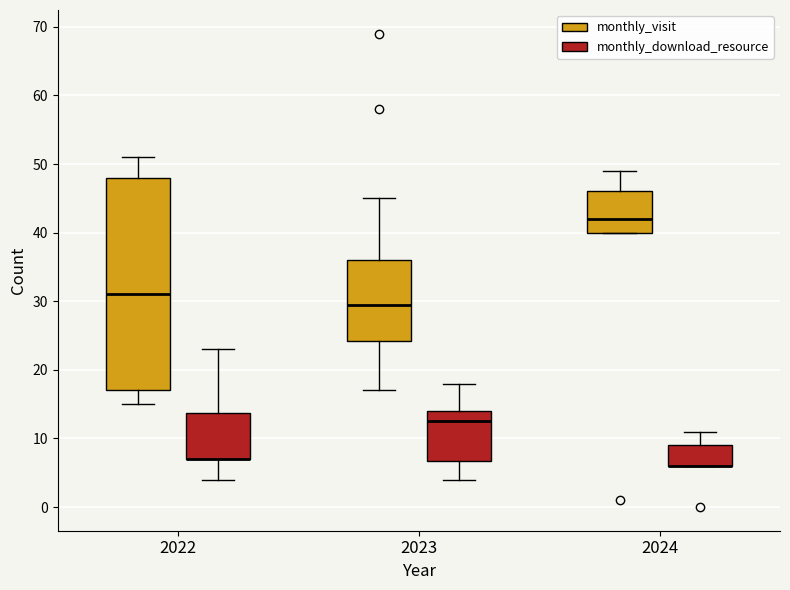

Which box is the tallest, from its lower edge to its upper edge?

2022 (monthly_visit)